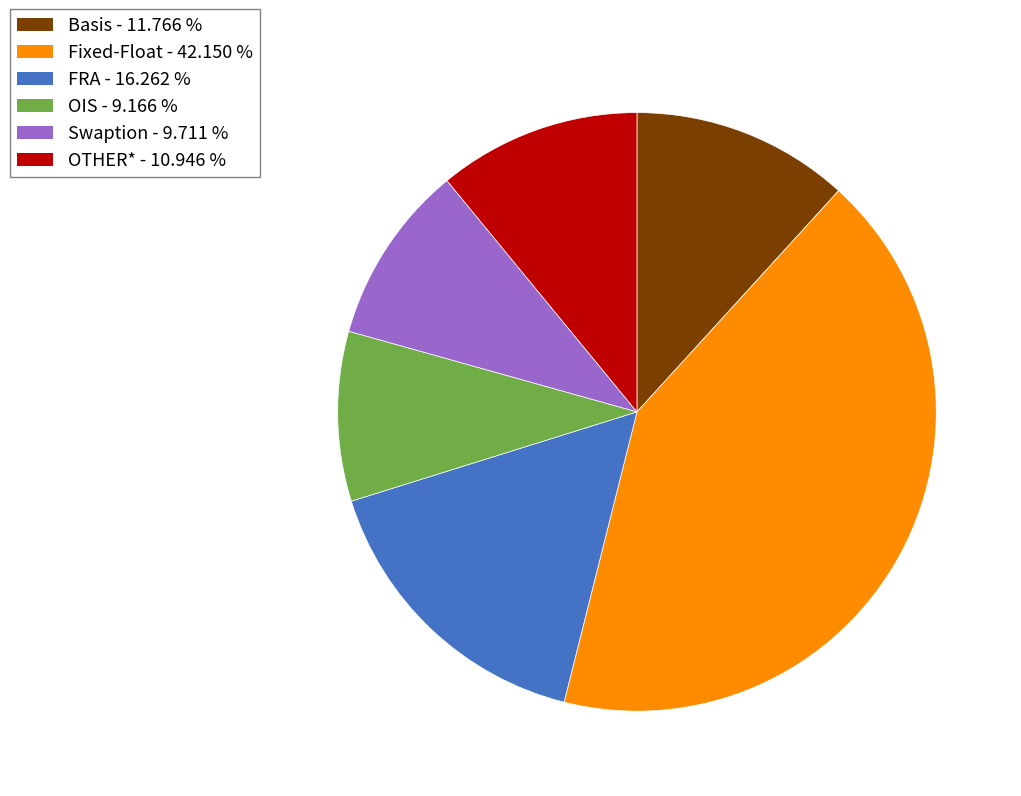

Which category has the smallest portion of the pie?

OIS